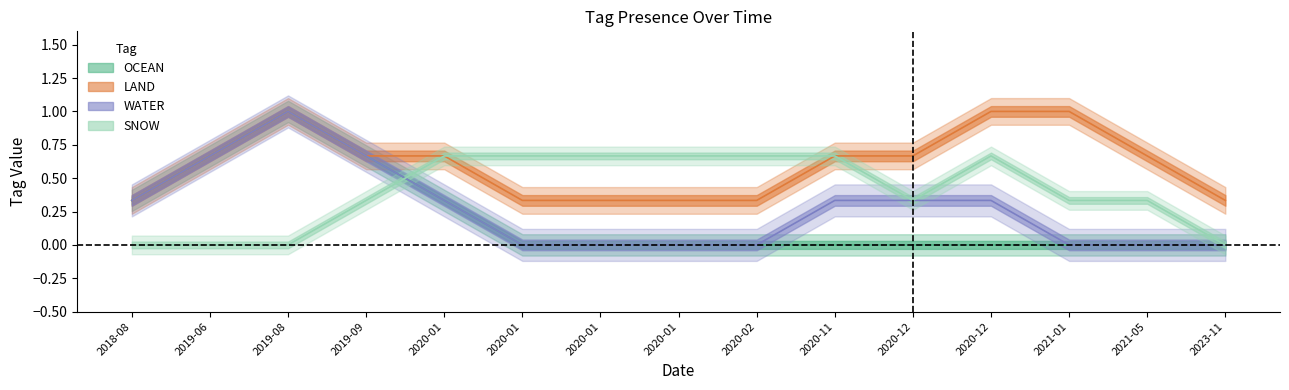

What position from the right is 8?

7